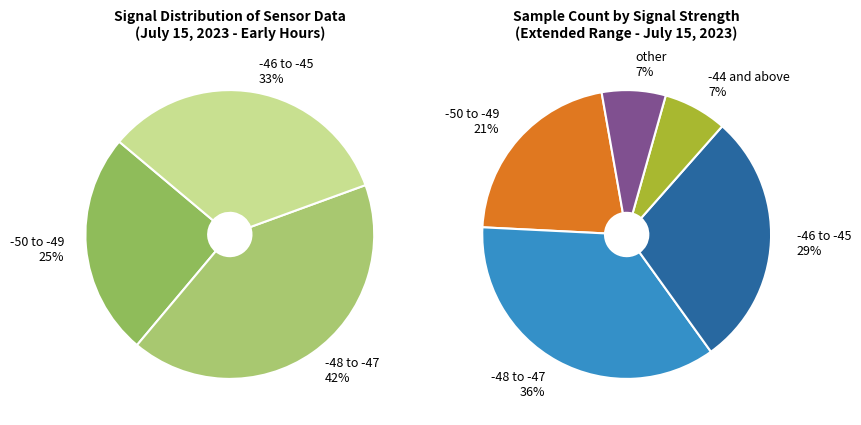

Does any single category account for the majority?

No